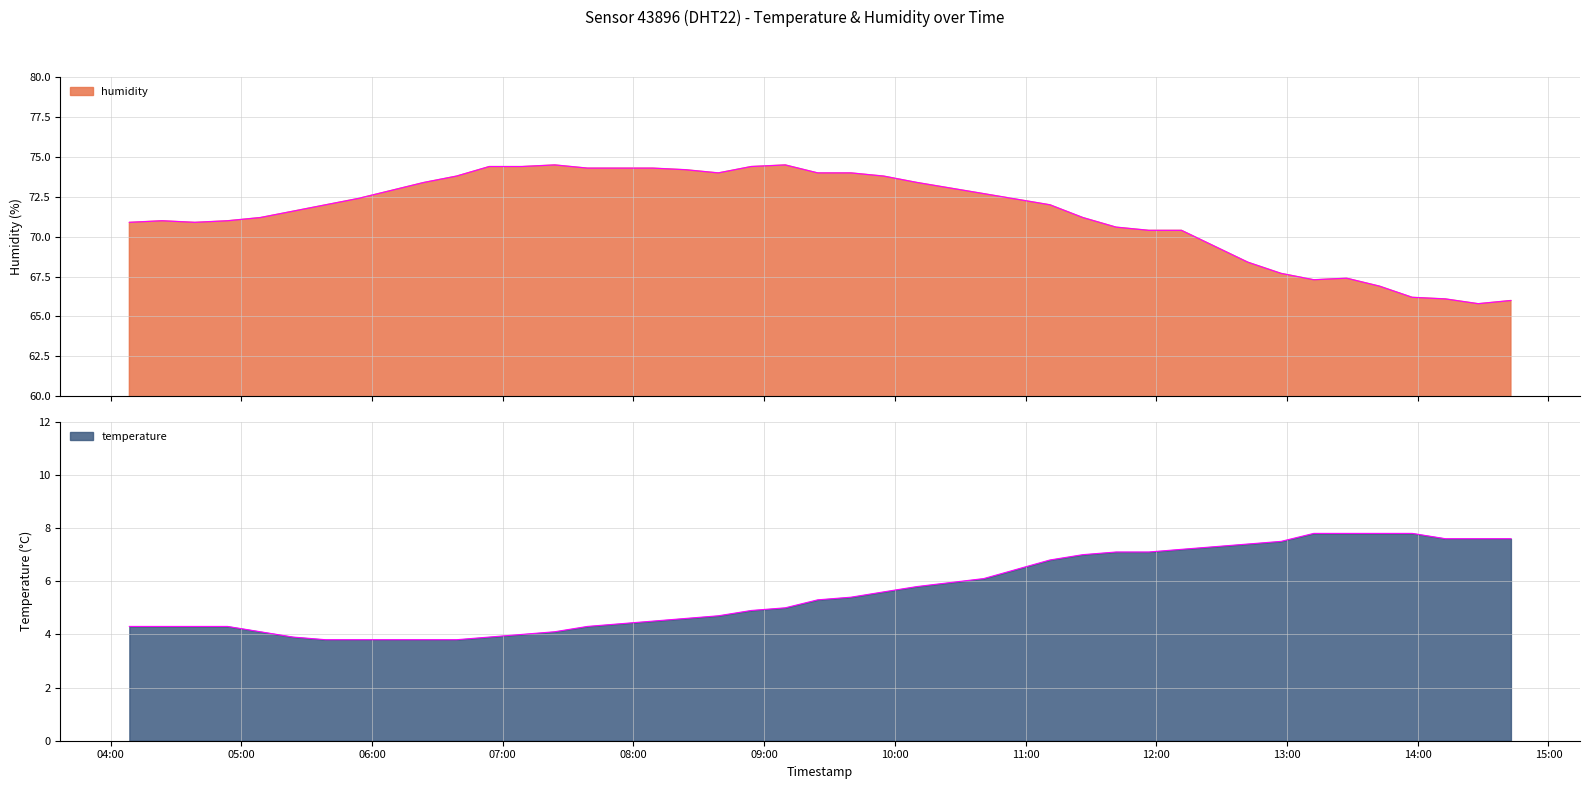

True or false: temperature has a value of 6.0 at 2023-04-03T04:23:40.

False